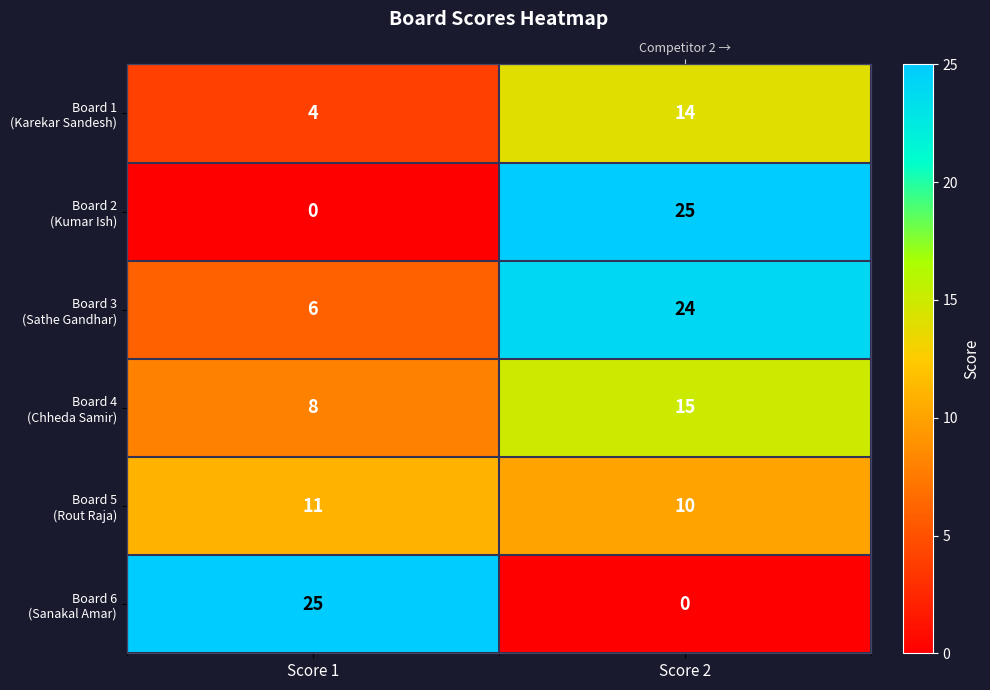

Which category has the lowest value across all series?

Score 1